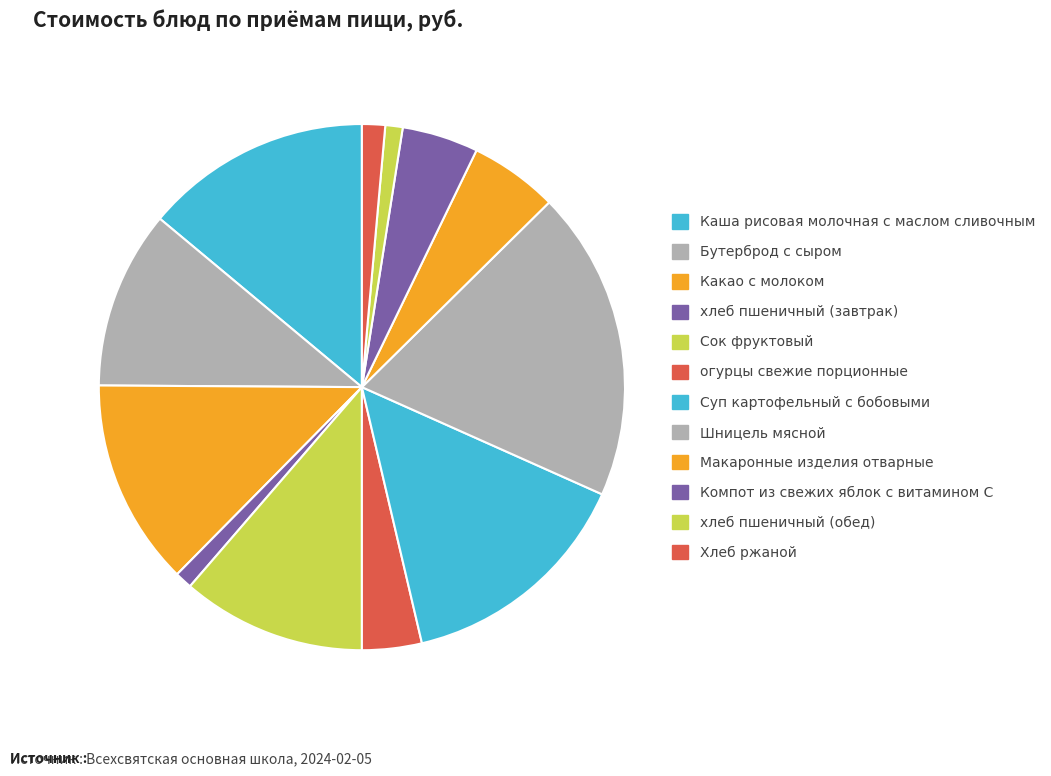

True or false: хлеб пшеничный (обед) accounts for 11% of the total.

False